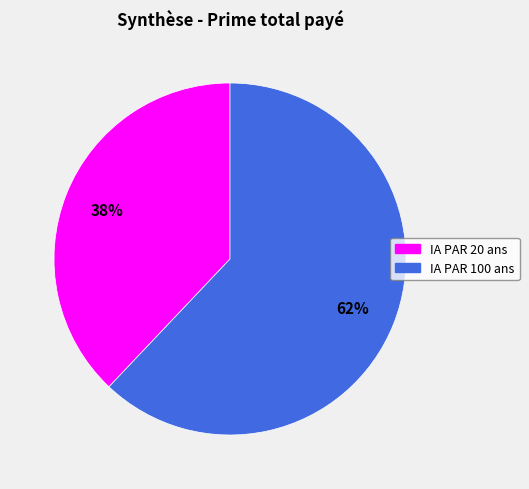

To the nearest percent, what percentage of the pie is IA PAR 20 ans?

38%